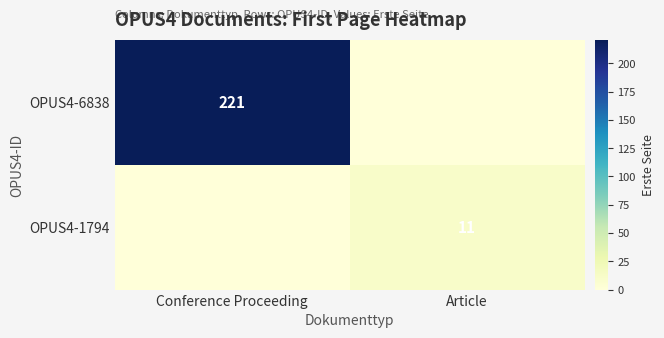

The OPUS4-1794 series shows 15 at Article. True or false?

False